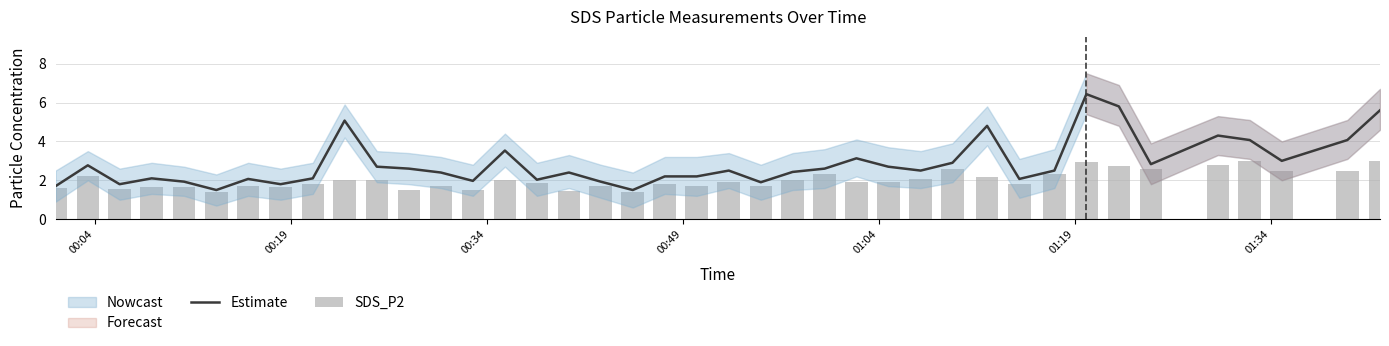

What is the lowest value of the Estimate series?

1.5